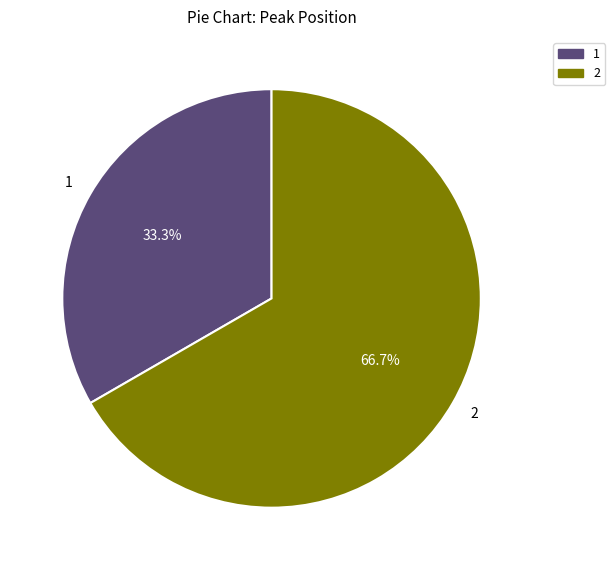

Count the number of slices in the pie.

2